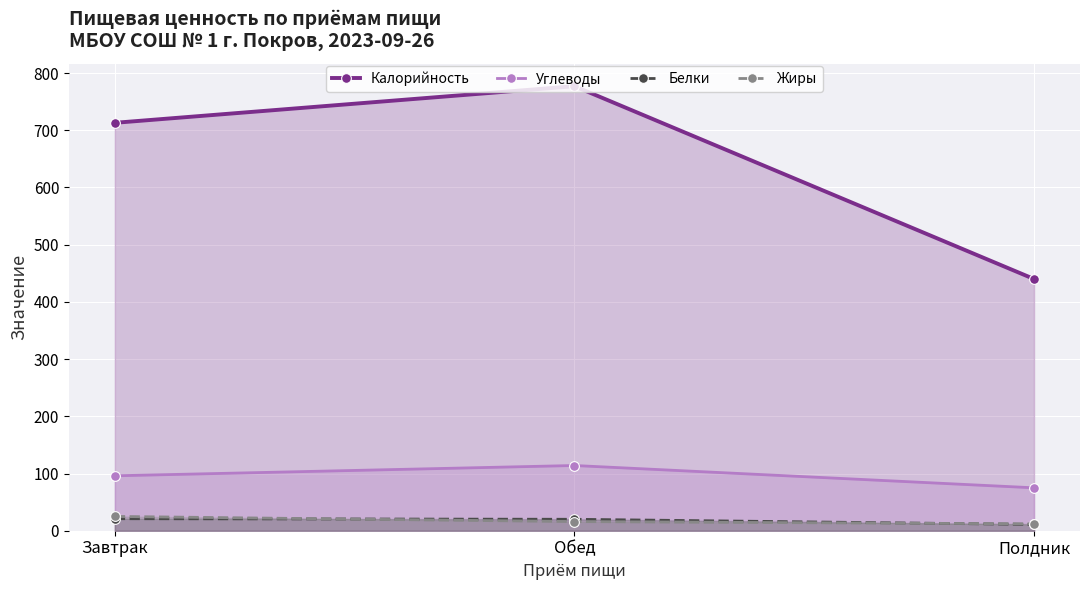

At which label does Калорийность reach its peak?

Обед